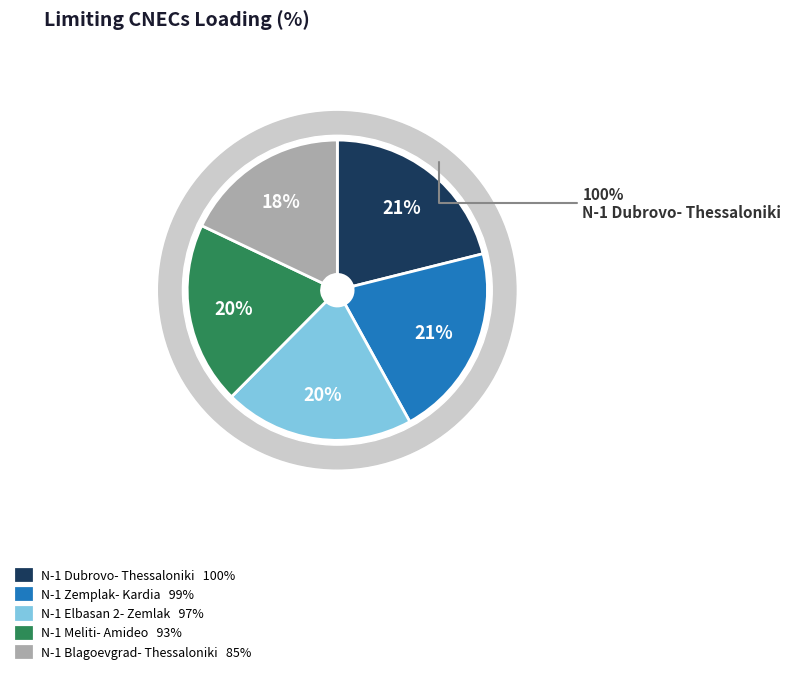

To the nearest percent, what is the difference between the largest and smallest slice percentages?

3%